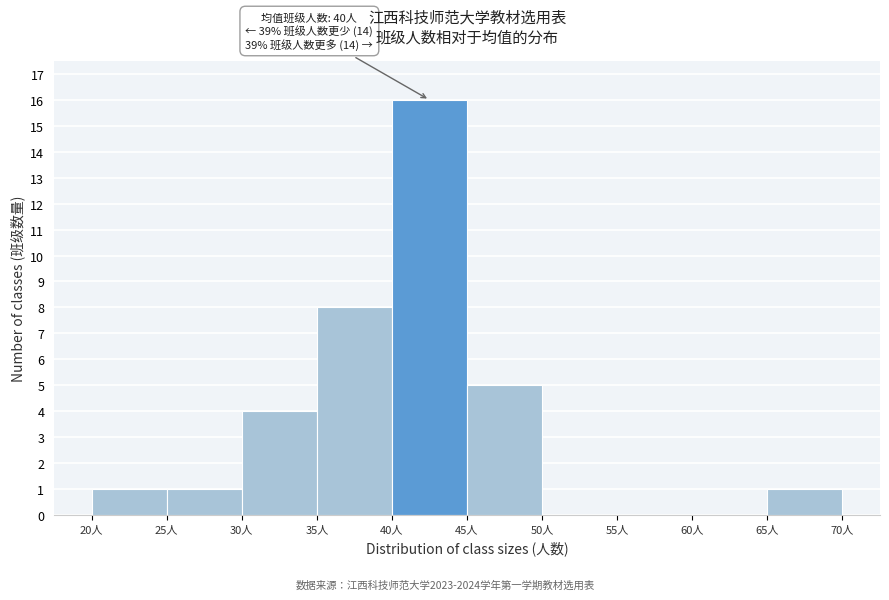

Which range on the x-axis has the tallest bar?

40 to 45